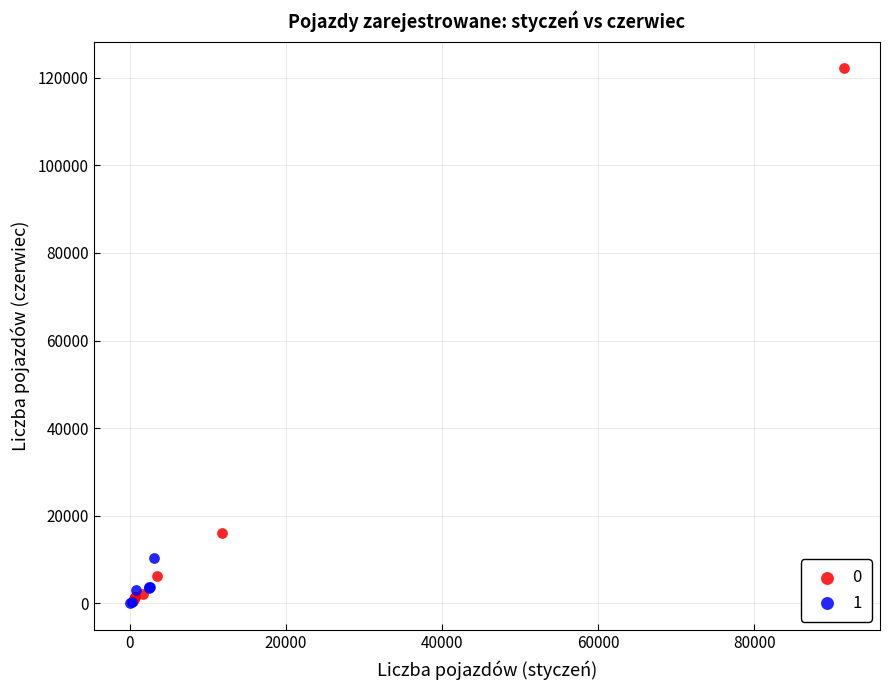

What are all the series names shown in the legend?

0, 1